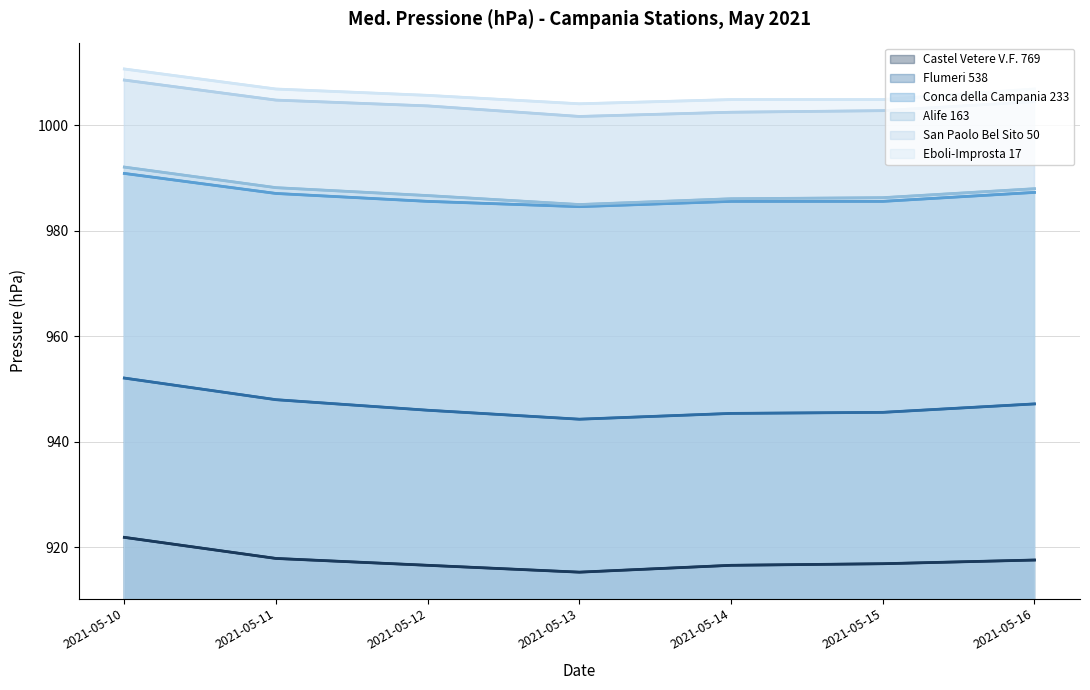

What is the value of the Castel Vetere V.F. 769 point at the 7th from the left?

917.6